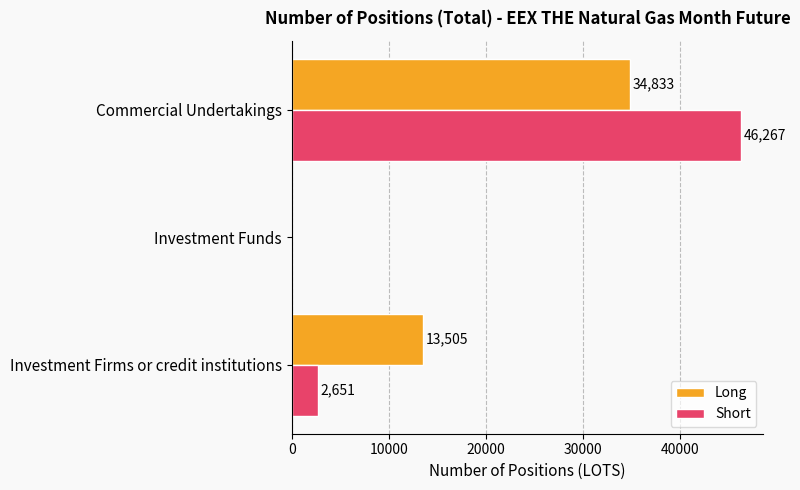

What is the maximum value for Short?

46267